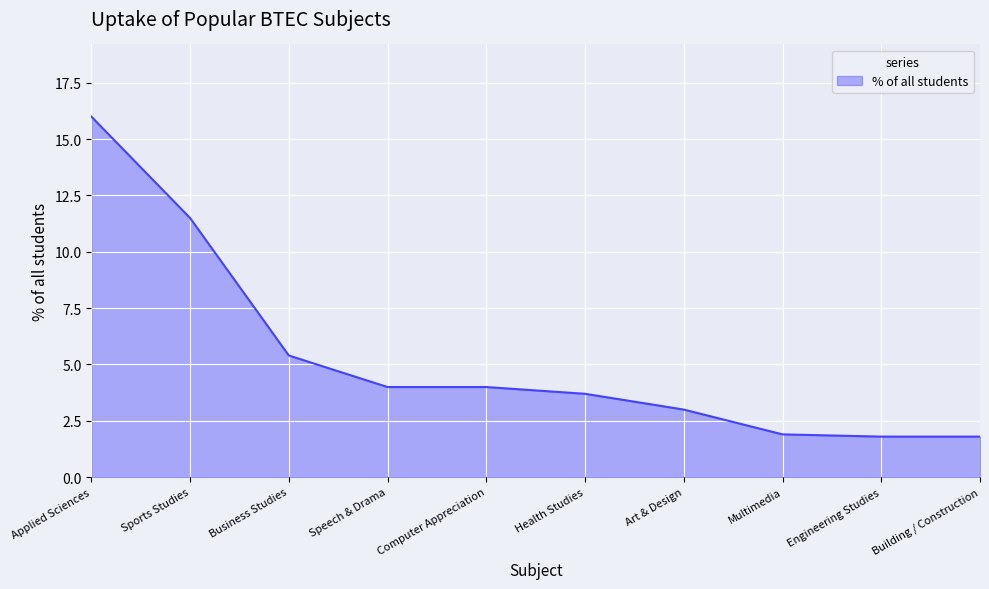

What is the approximate value at Art & Design?

3.0